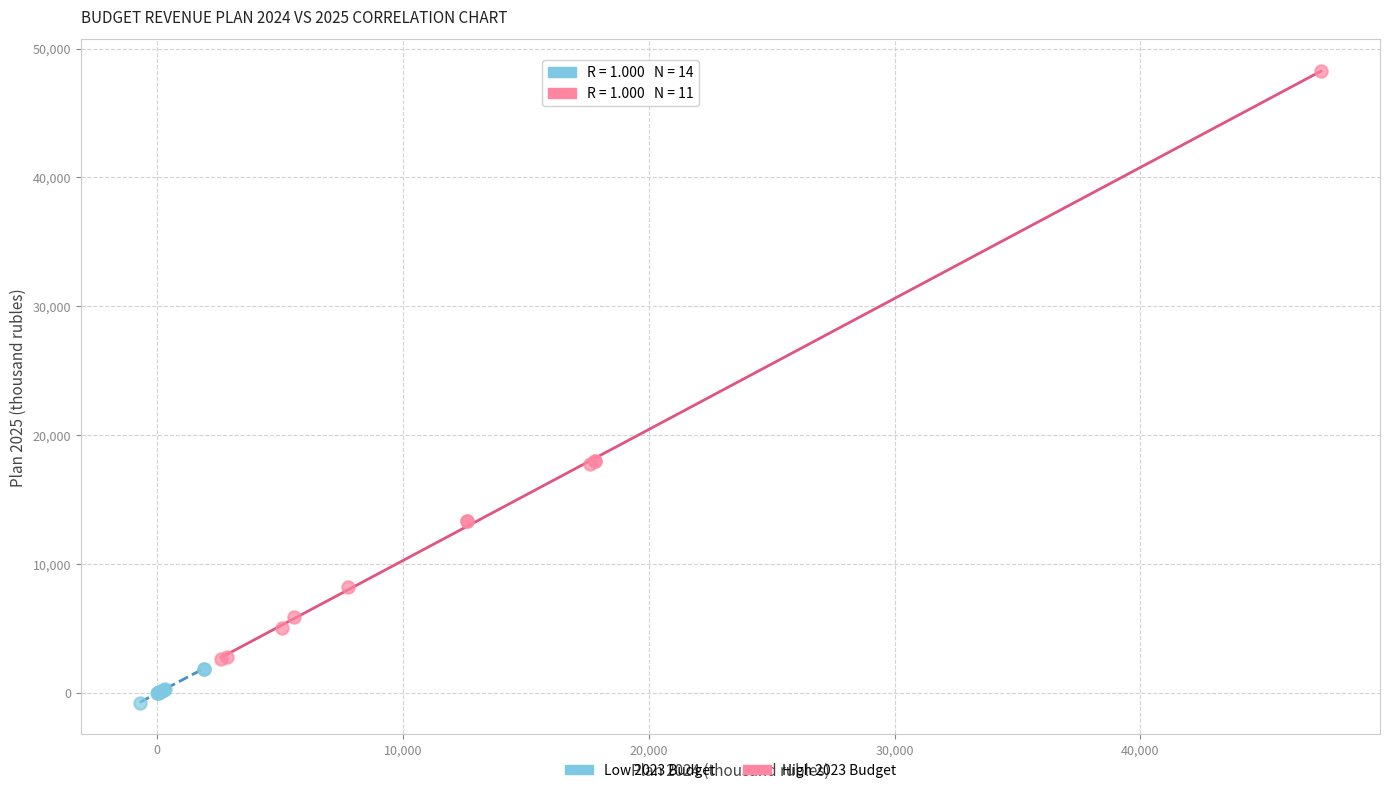

Which series reaches the minimum Y coordinate?

Low 2023 Budget